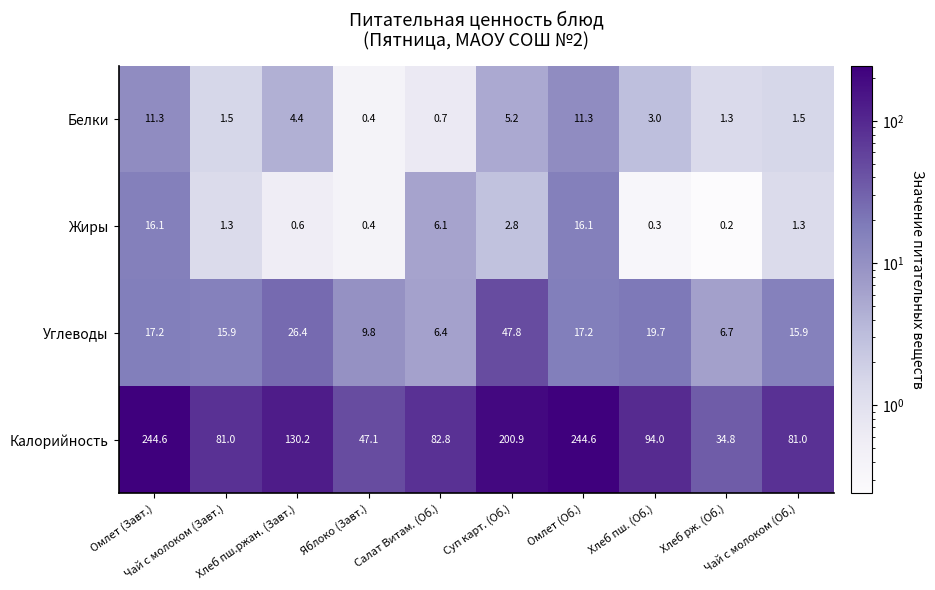

List the series in order of their peak value, highest first.

Калорийность, Углеводы, Жиры, Белки